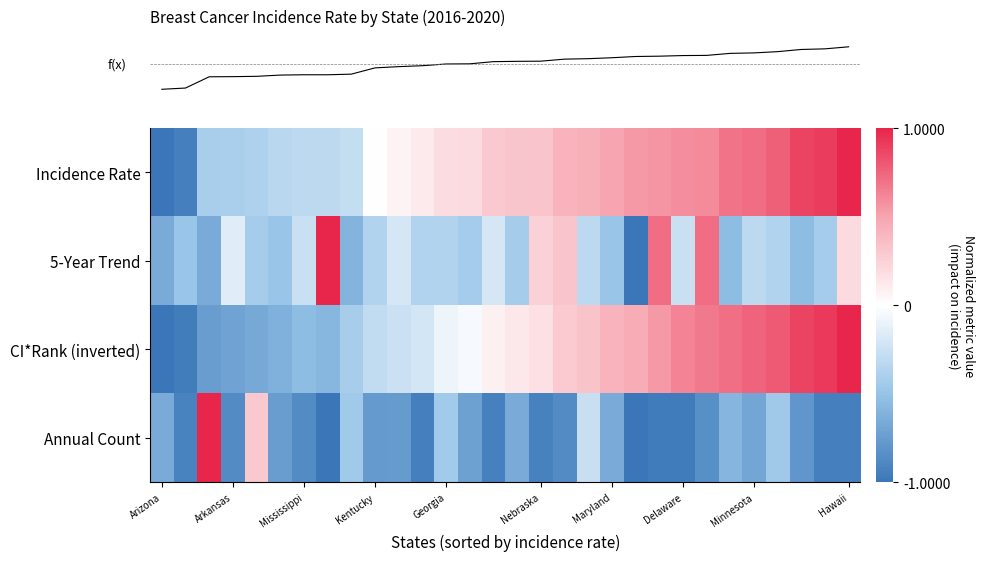

Count the number of data series in this chart.

4